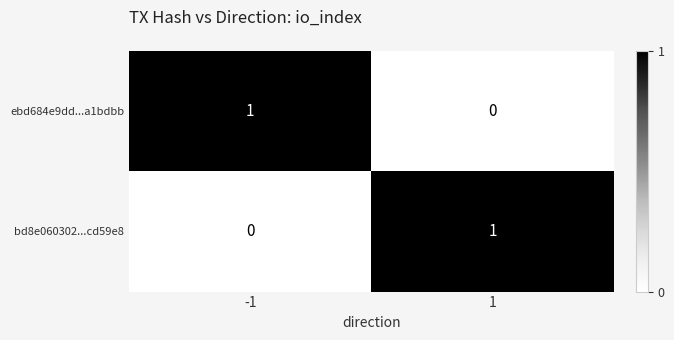

Is it true that bd8e060302...cd59e8 equals 0 at -1?

True